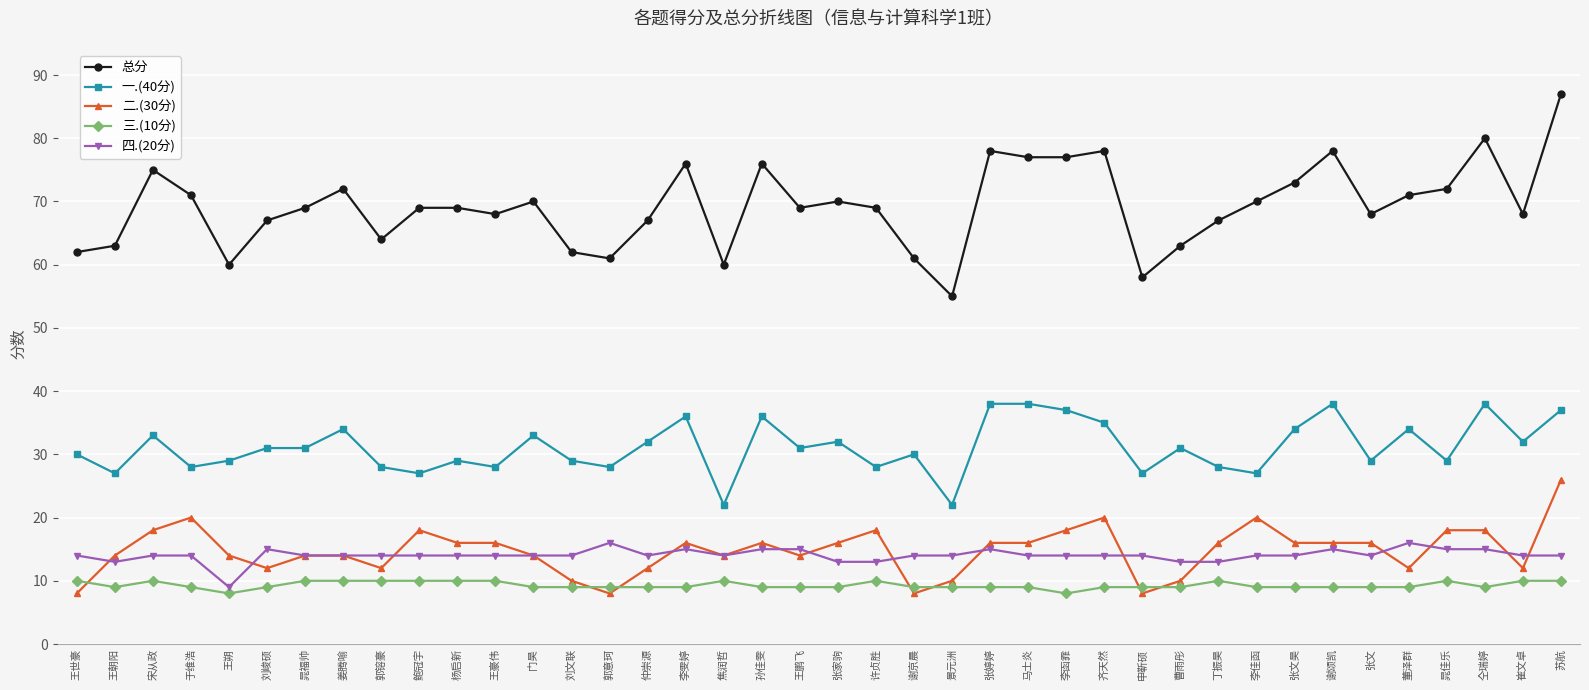

Rank the series by their maximum value, from lowest to highest.

三.(10分), 四.(20分), 二.(30分), 一.(40分), 总分